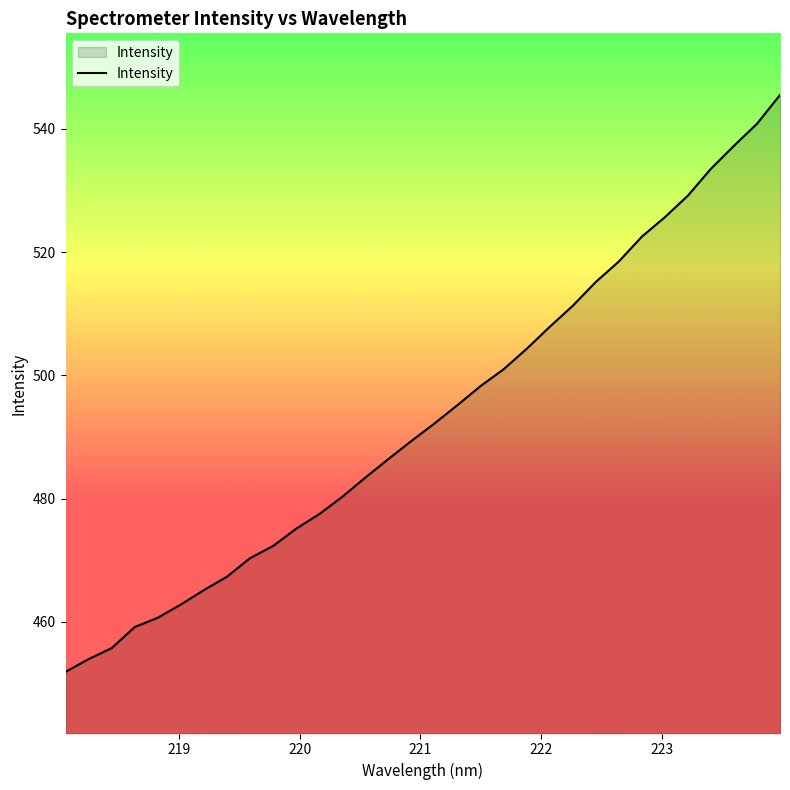

What is the smallest value displayed?

451.9